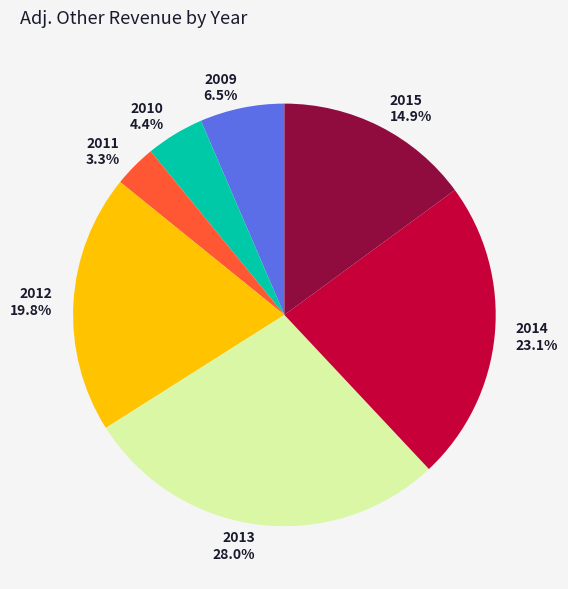

To the nearest percent, what is the difference between the 2012 and 2010 slice percentages?

15%